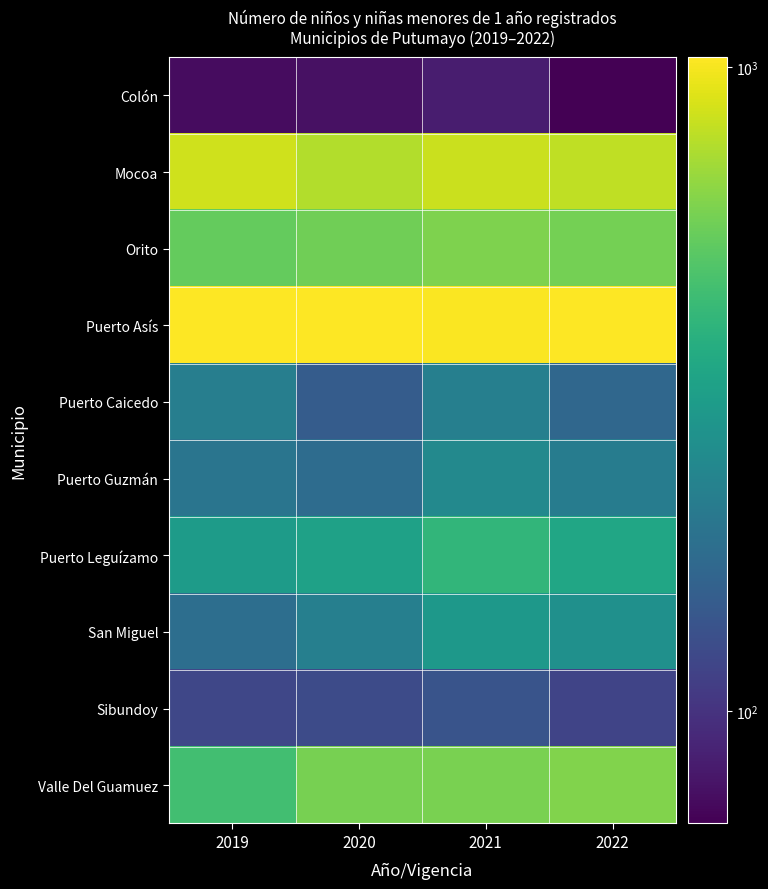

Reading left to right, extract all data points from this chart.

Colón: 2019=73	2020=76	2021=83	2022=67
Mocoa: 2019=850	2020=759	2021=830	2022=794
Orito: 2019=541	2020=571	2021=608	2022=582
Puerto Asís: 2019=1032	2020=1028	2021=1023	2022=1037
Puerto Caicedo: 2019=216	2020=148	2021=219	2022=167
Puerto Guzmán: 2019=194	2020=176	2021=242	2022=211
Puerto Leguízamo: 2019=300	2020=321	2021=405	2022=340
San Miguel: 2019=181	2020=218	2021=290	2022=264
Sibundoy: 2019=120	2020=125	2021=137	2022=117
Valle Del Guamuez: 2019=453	2020=590	2021=596	2022=615